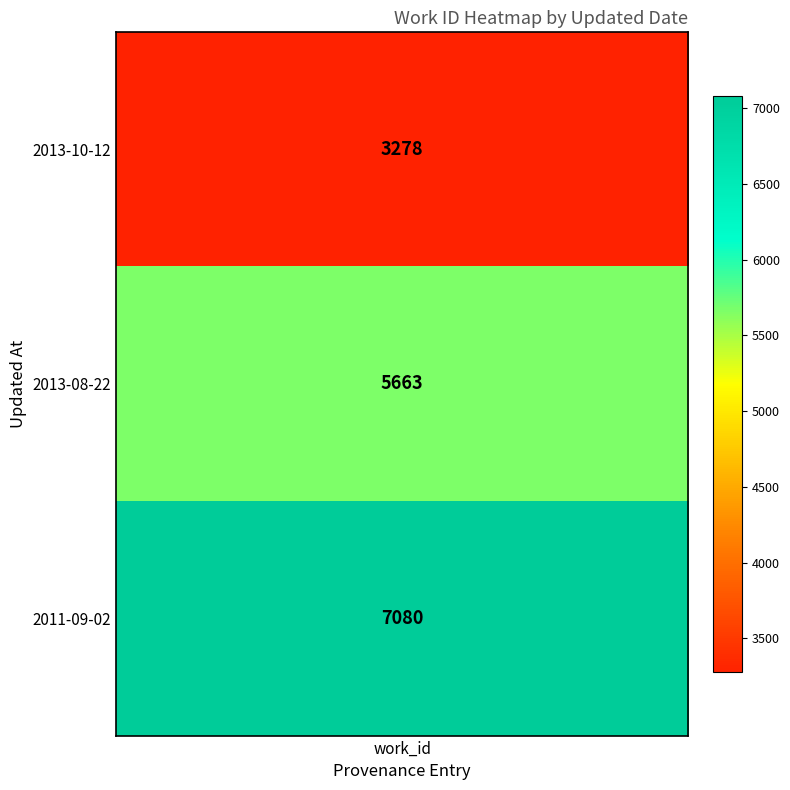

How many values are below 5663?

1